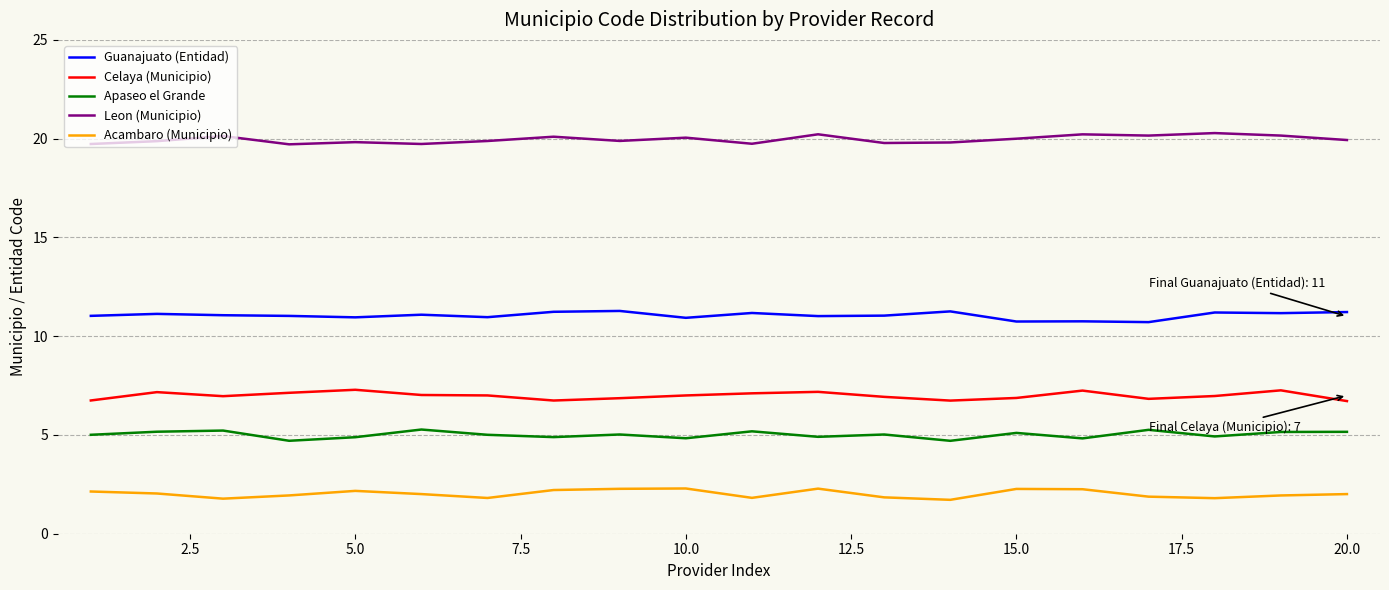

Reading right to left, list all the values displayed in this chart.

Guanajuato (Entidad): 11.2	11.2	11.2	10.7	10.8	10.7	11.3	11.0	11.0	11.2	10.9	11.3	11.2	11.0	11.1	11.0	11.0	11.1	11.1	11.0
Celaya (Municipio): 6.7	7.3	7.0	6.8	7.2	6.9	6.7	6.9	7.2	7.1	7.0	6.9	6.7	7.0	7.0	7.3	7.1	7.0	7.2	6.7
Apaseo el Grande: 5.2	5.2	4.9	5.3	4.8	5.1	4.7	5.0	4.9	5.2	4.8	5.0	4.9	5.0	5.3	4.9	4.7	5.2	5.2	5.0
Leon (Municipio): 19.9	20.2	20.3	20.2	20.2	20.0	19.8	19.8	20.2	19.7	20.1	19.9	20.1	19.9	19.7	19.8	19.7	20.1	19.9	19.7
Acambaro (Municipio): 2.0	1.9	1.8	1.9	2.3	2.3	1.7	1.8	2.3	1.8	2.3	2.3	2.2	1.8	2.0	2.2	1.9	1.8	2.0	2.1